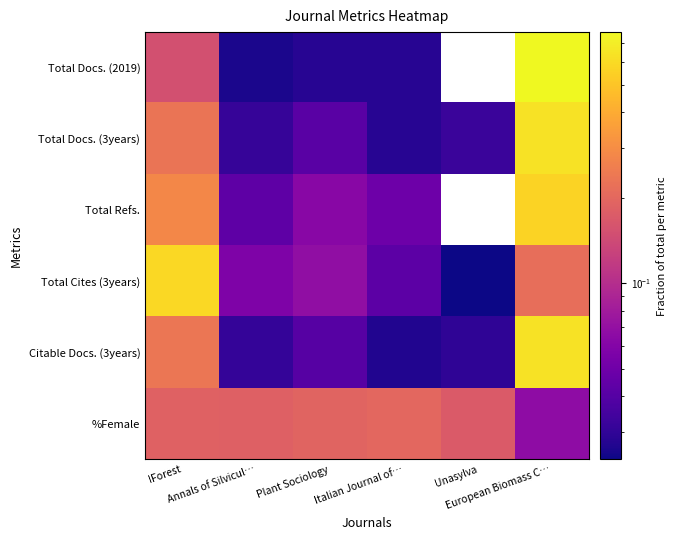

What is the total value across all series at European Biomass C…?

2.9